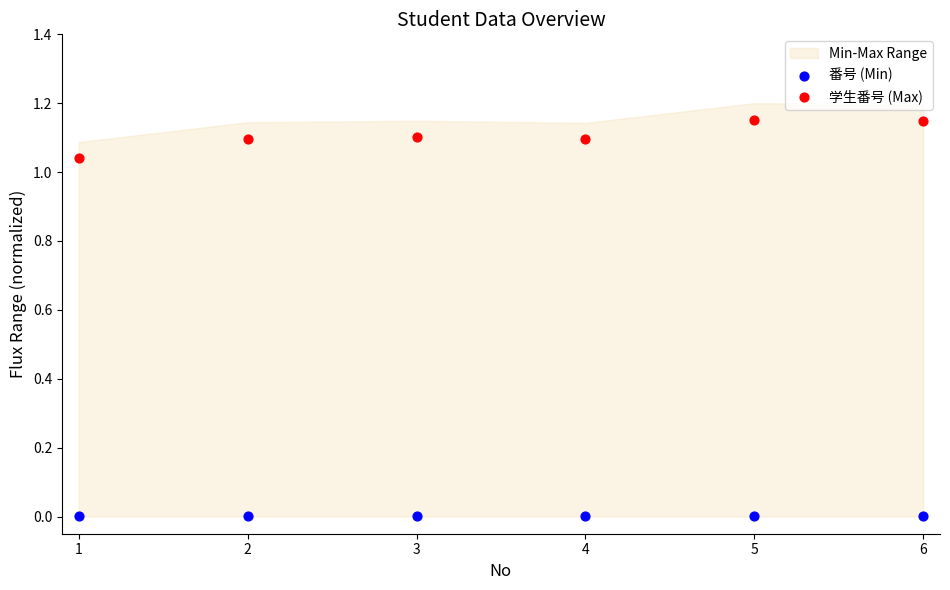

Which series has the largest Y range (max minus min)?

学生番号 (Max)